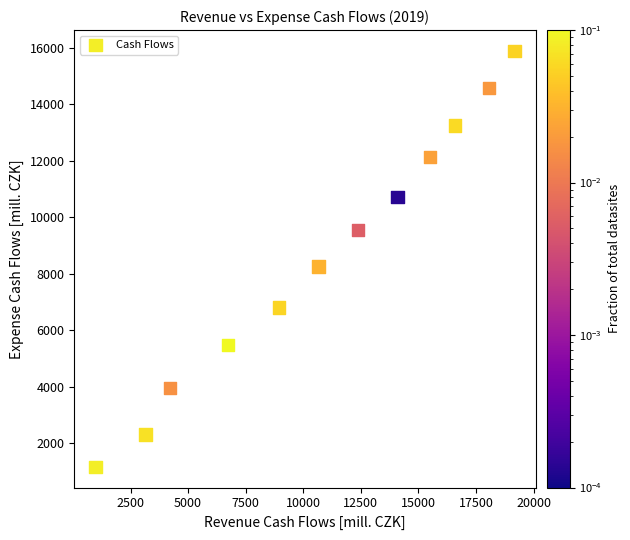

What Y value in the scatter plot is closest to 8529?

8257.2